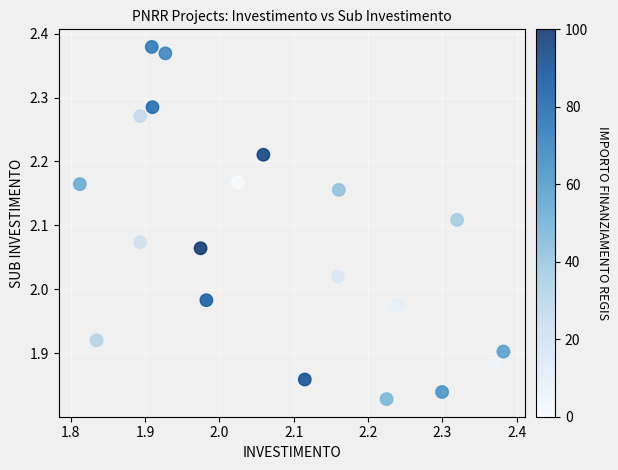

What is the range of X values (max minus min)?

0.6